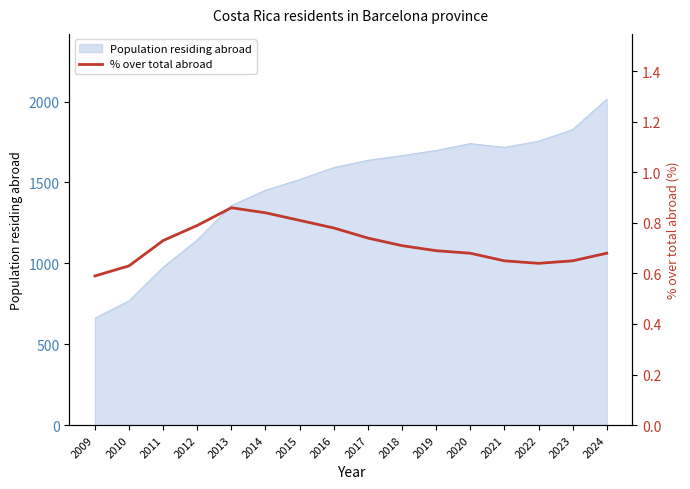

What is the greatest value displayed?

0.9